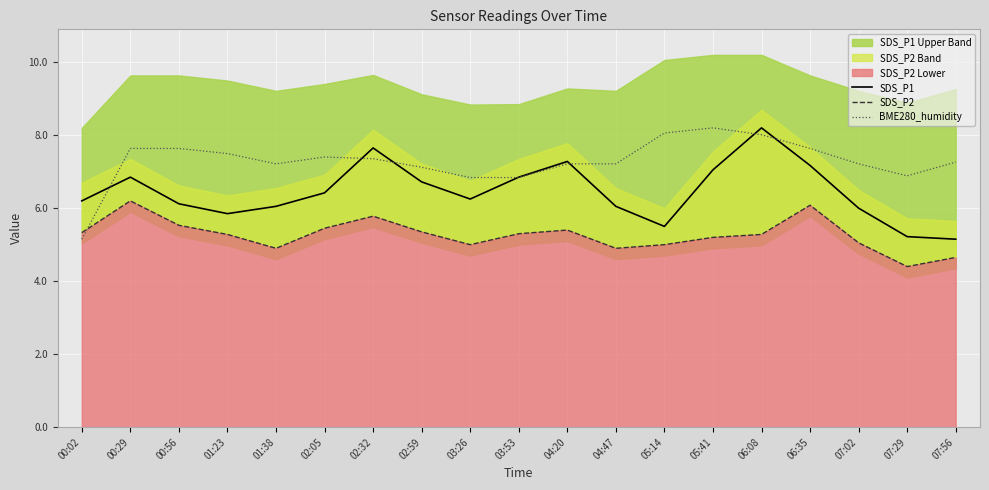

Is the value of SDS_P1 at 05:14 greater than the value of BME280_humidity at 06:08?

No